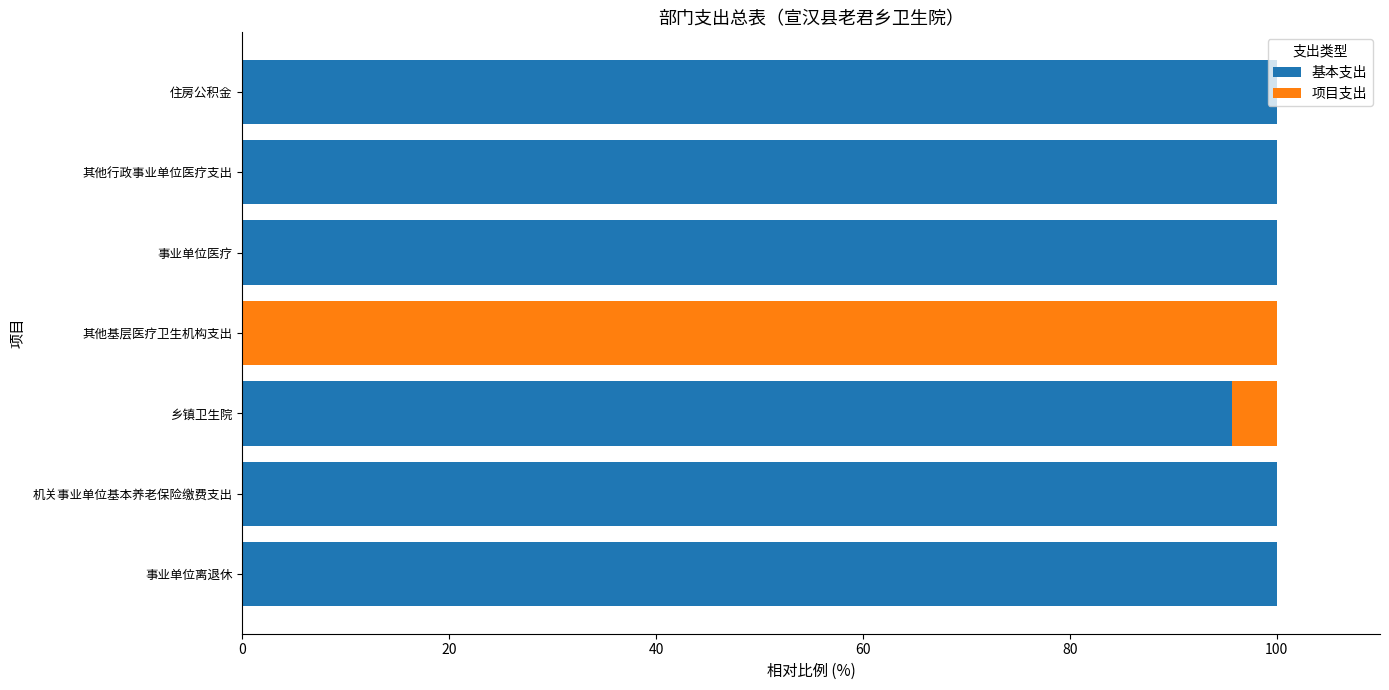

The 基本支出 series shows 163.1 at 其他行政事业单位医疗支出. True or false?

False